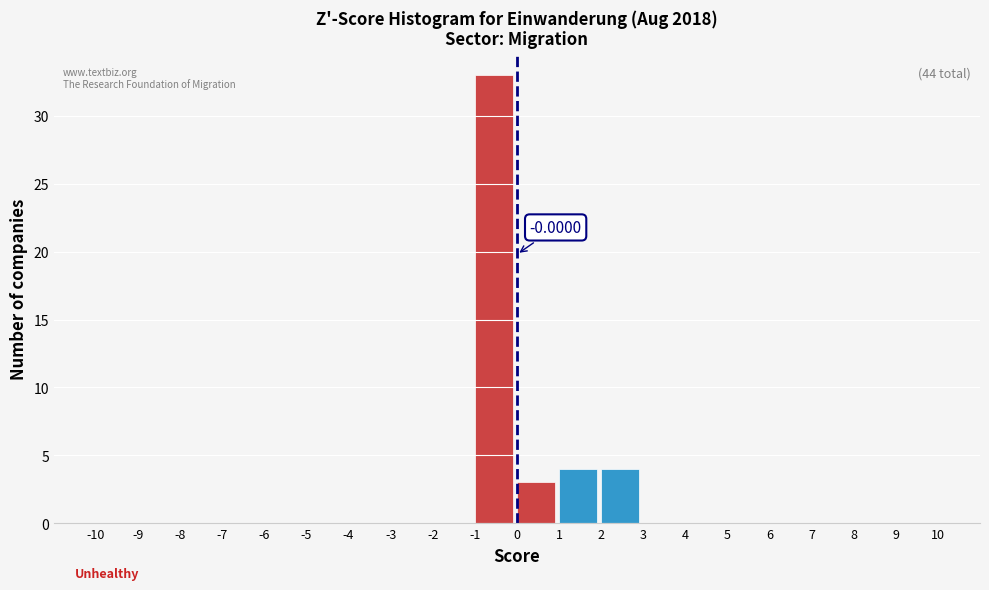

Over which range of the x-axis is the bar tallest?

-1 to 0